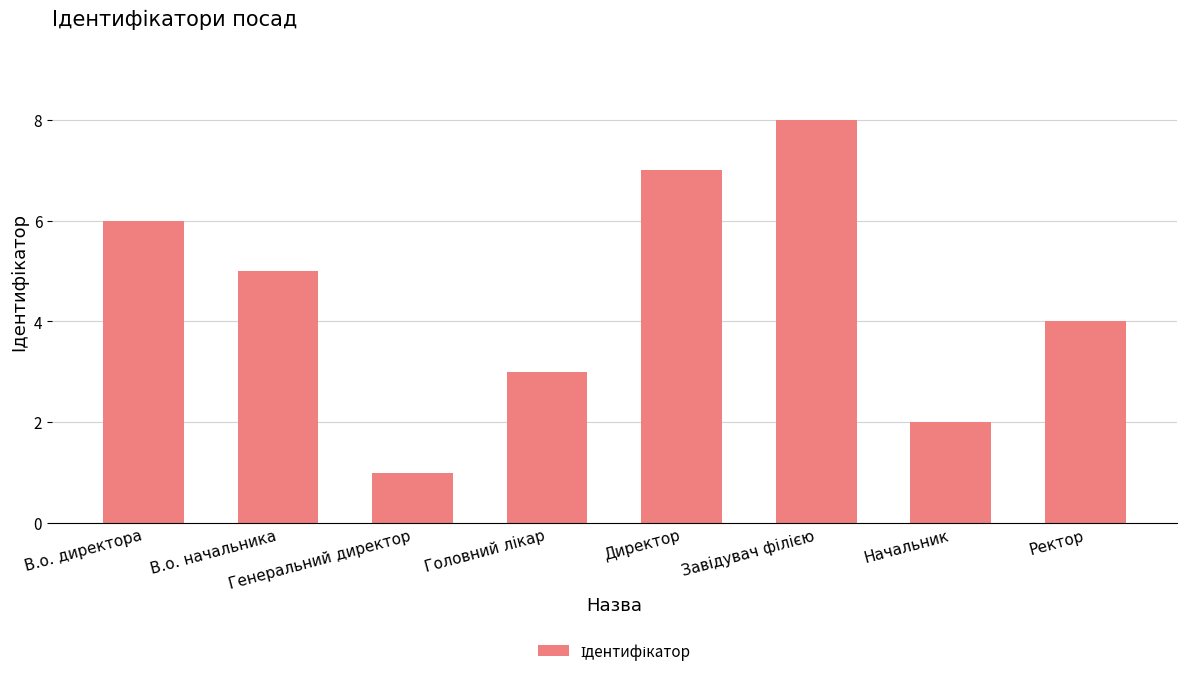

True or false: the data shows 2 at Ректор.

False